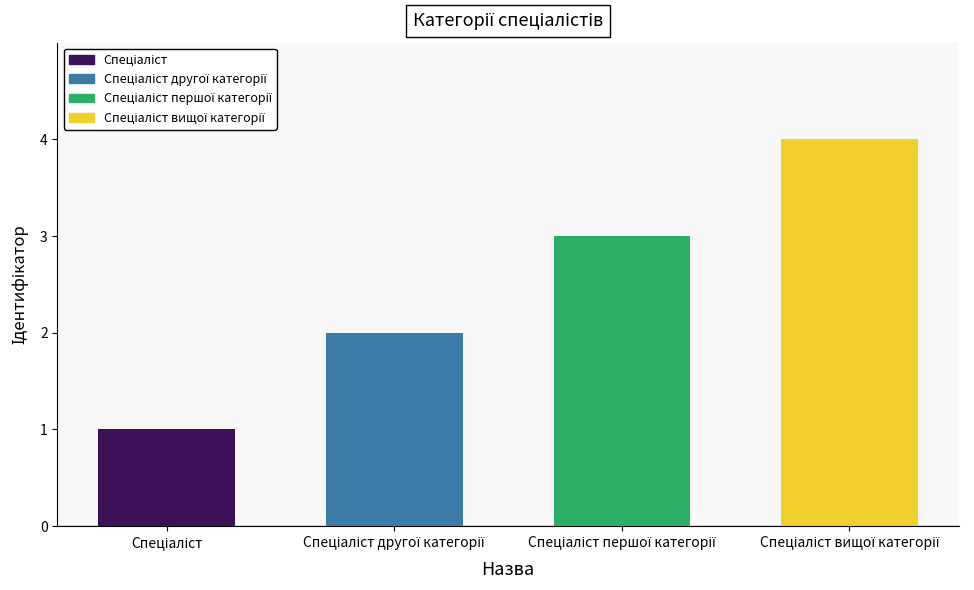

What is the approximate value at Спеціаліст другої категорії?

2